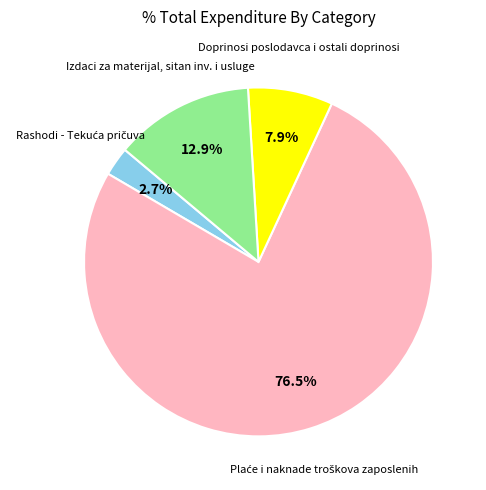

How many segments does this pie chart have?

4